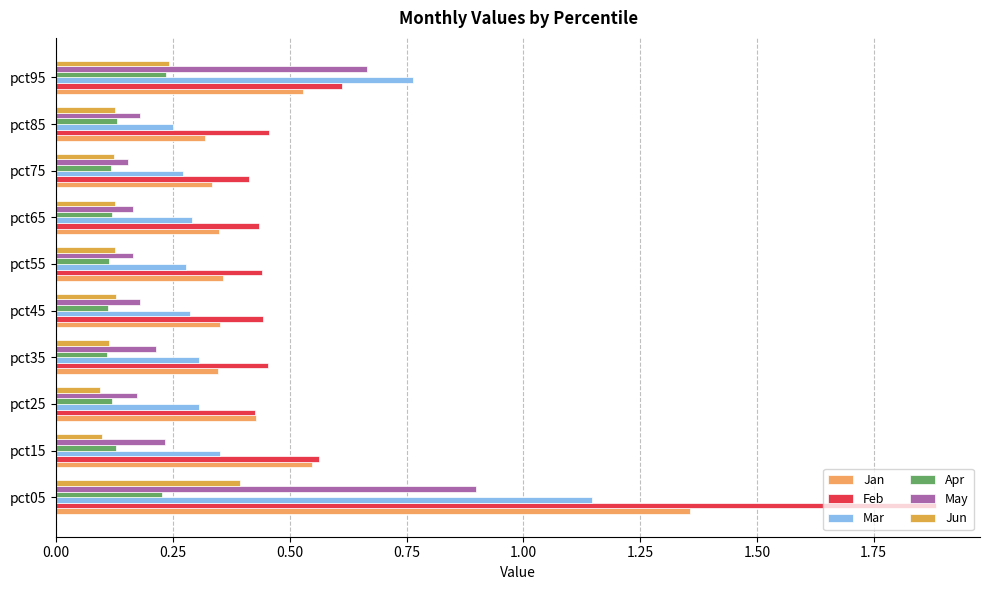

What is the greatest value displayed?

1.9